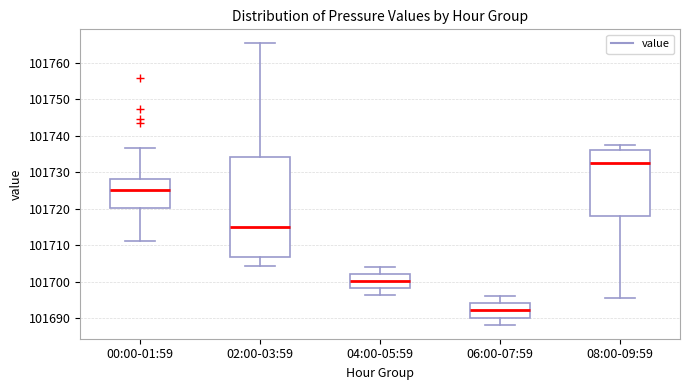

Comparing the boxes themselves (not the whiskers), which one is the tallest?

02:00-03:59